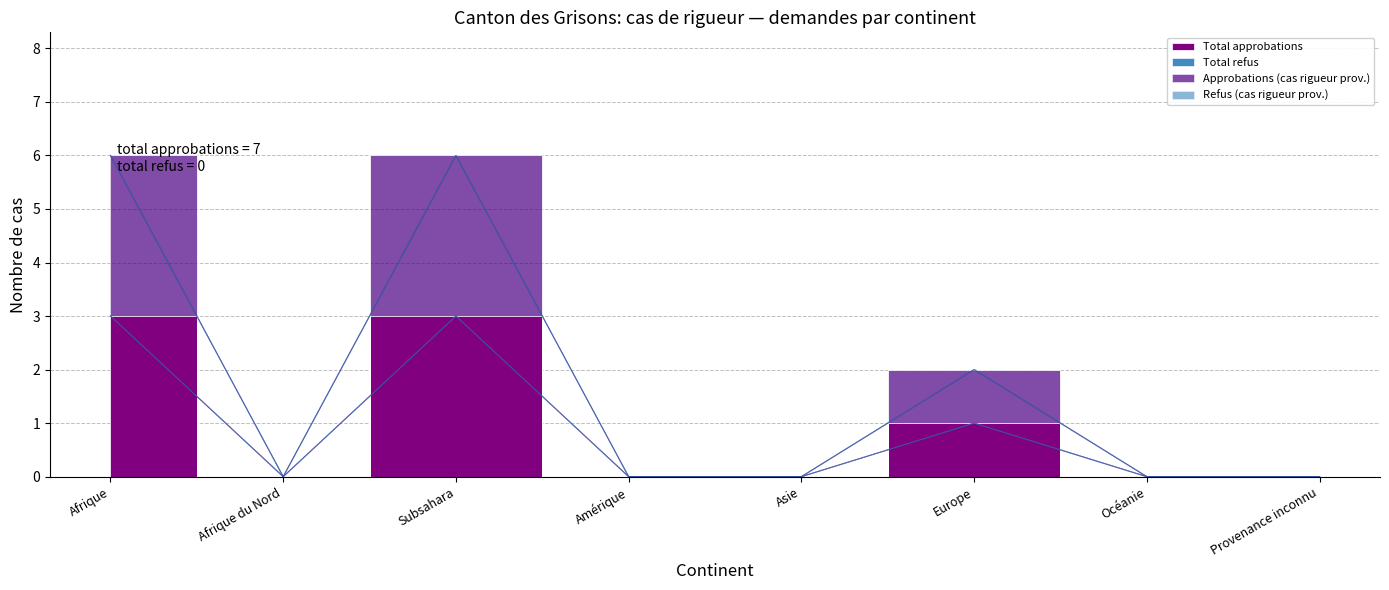

What is the label of the 2nd point from the right?

Océanie